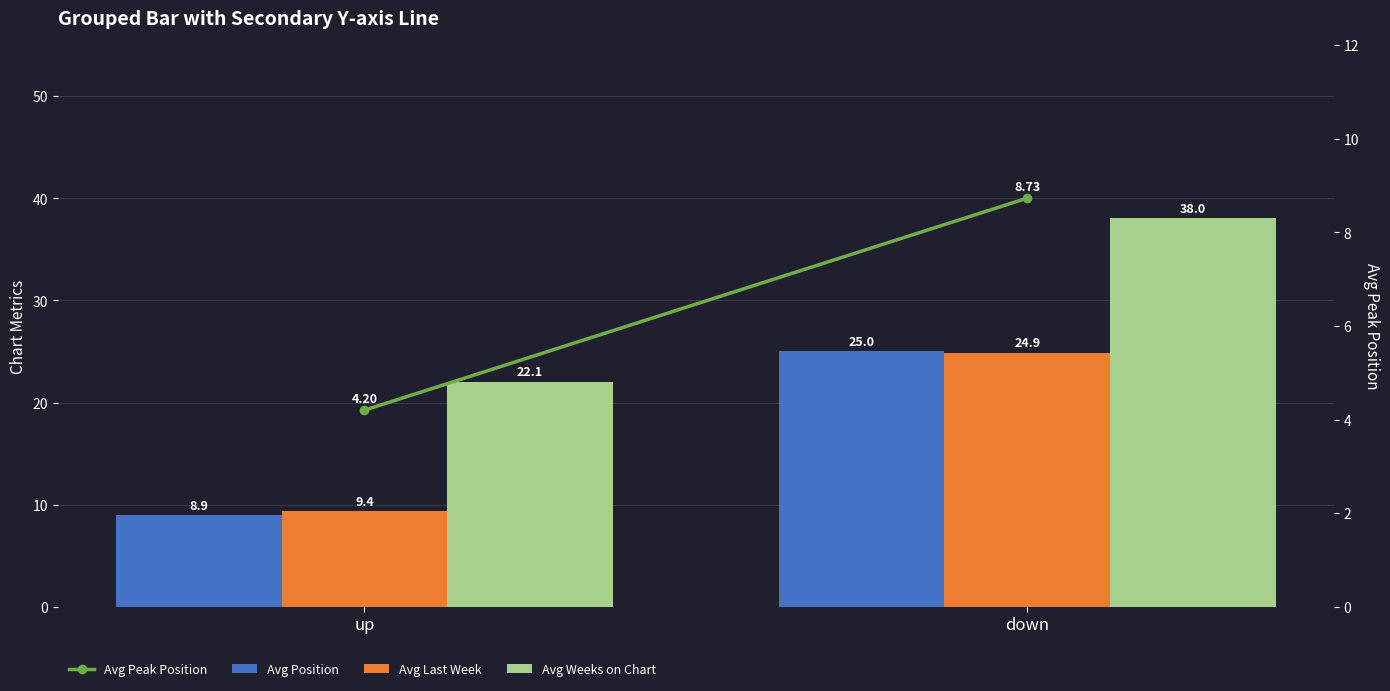

What is the highest value of the Avg Last Week series?

24.9